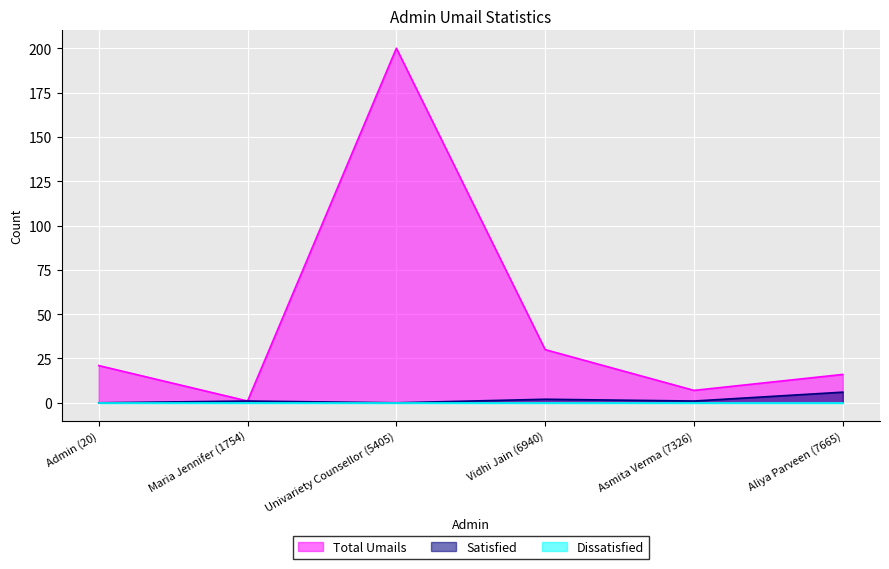

True or false: Satisfied and Total Umails cross at least once.

False